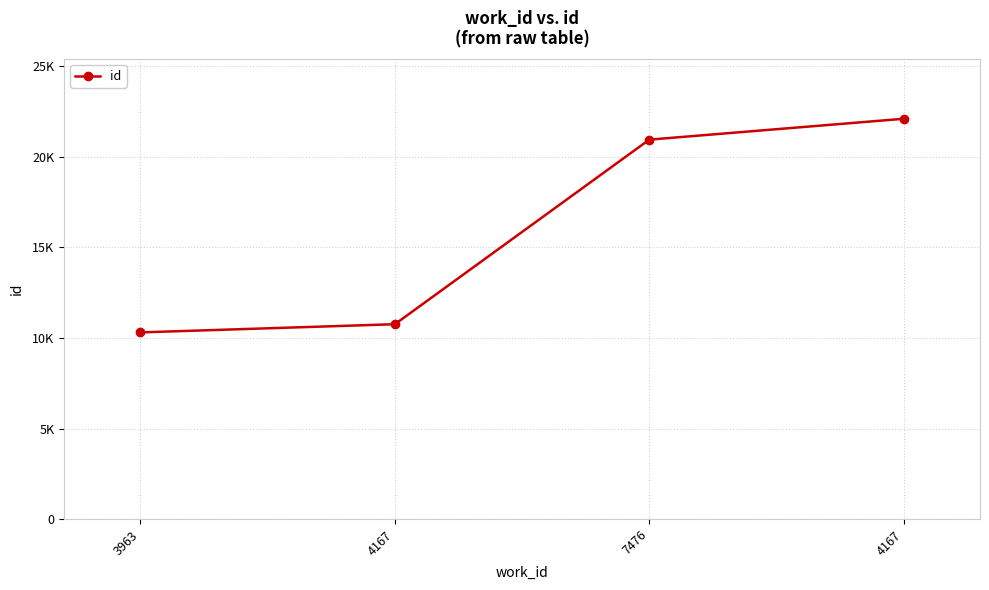

Reading left to right, extract all data points from this chart.

10309	10761	20955	22108